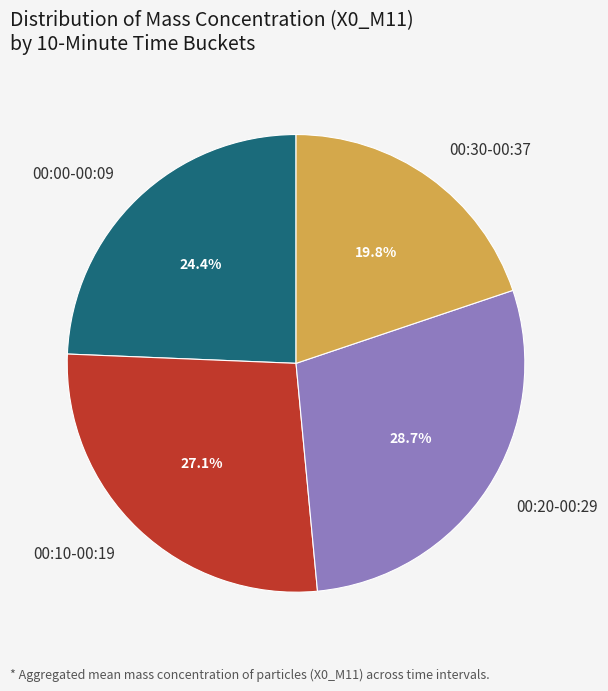

Is there a majority slice in this chart?

No